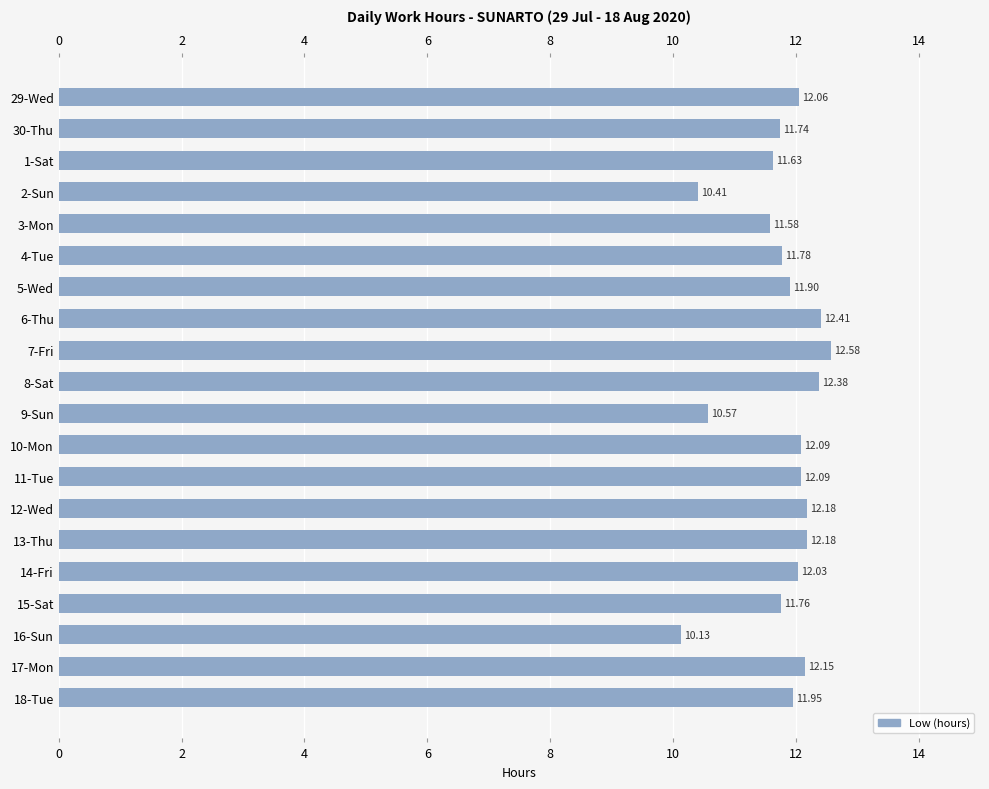

What is the sum of all values?

235.6